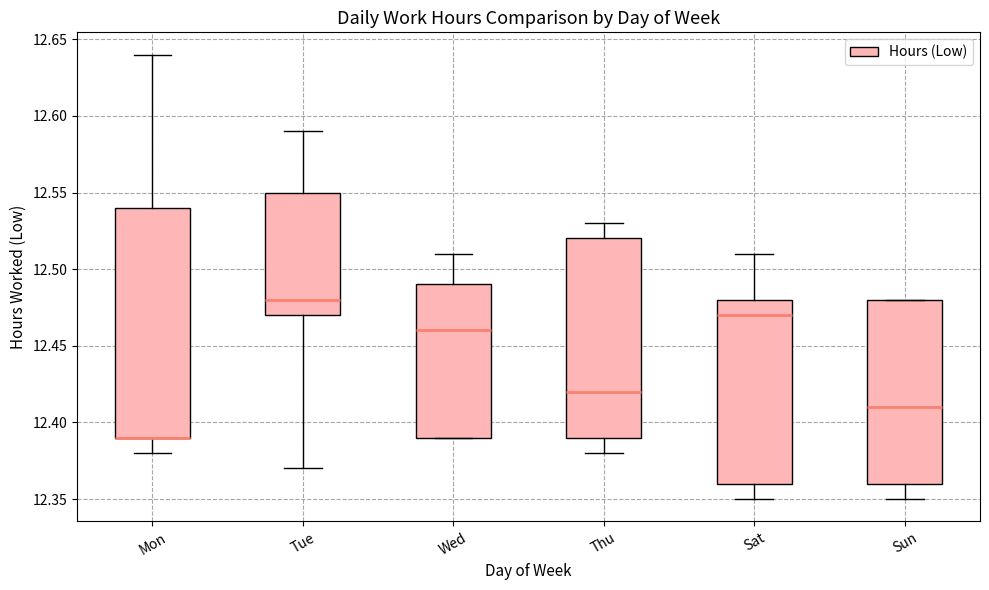

Reading left to right, read every box against the y-axis: the position of its median line, the range the box covers, and the ends of its whiskers. The values are not printed on the chart, so give them approximately, as read against the axis.

Mon: median 12.39 (drawn on the box's lower edge), box 12.39 to 12.54, whiskers 12.38 to 12.64
Tue: median 12.48, box 12.47 to 12.55, whiskers 12.37 to 12.59
Wed: median 12.46, box 12.39 to 12.49, whiskers 12.39 to 12.51
Thu: median 12.42, box 12.39 to 12.52, whiskers 12.38 to 12.53
Sat: median 12.47, box 12.36 to 12.48, whiskers 12.35 to 12.51
Sun: median 12.41, box 12.36 to 12.48, whiskers 12.35 to 12.48